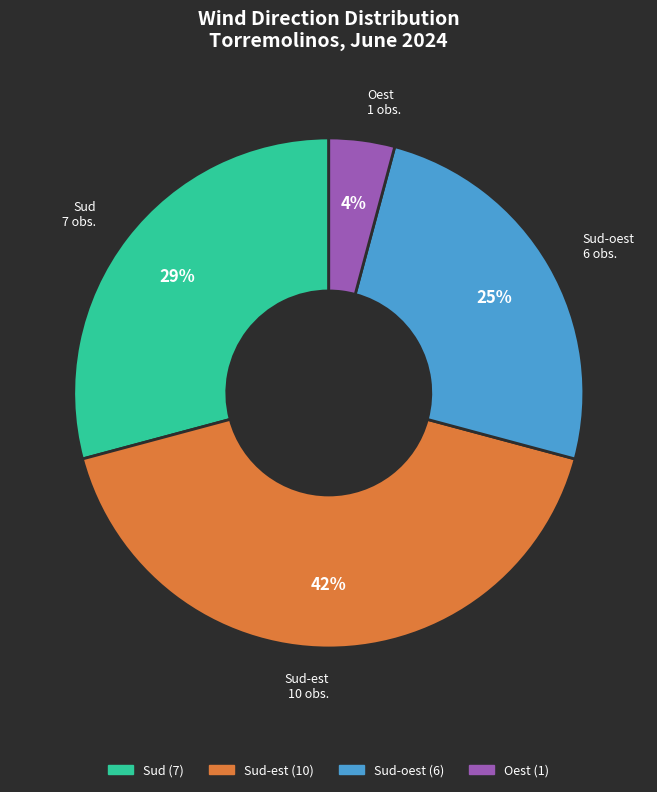

Is there any slice that represents more than half of the pie?

No